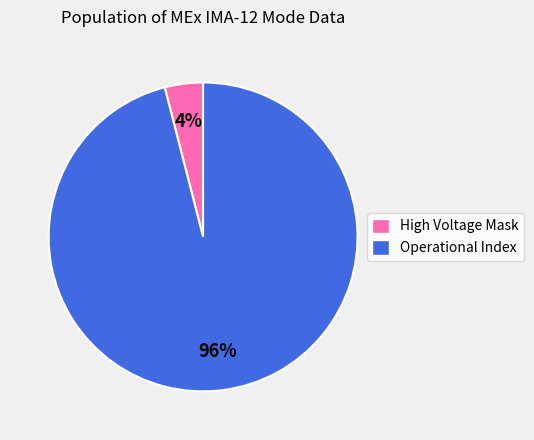

How many slices are in this pie chart?

2